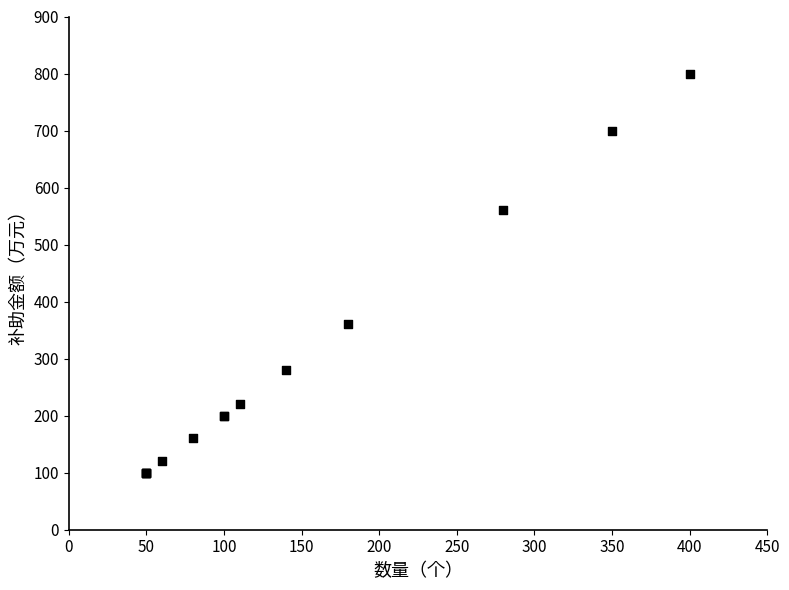

What Y value in the scatter plot is closest to 450?

360